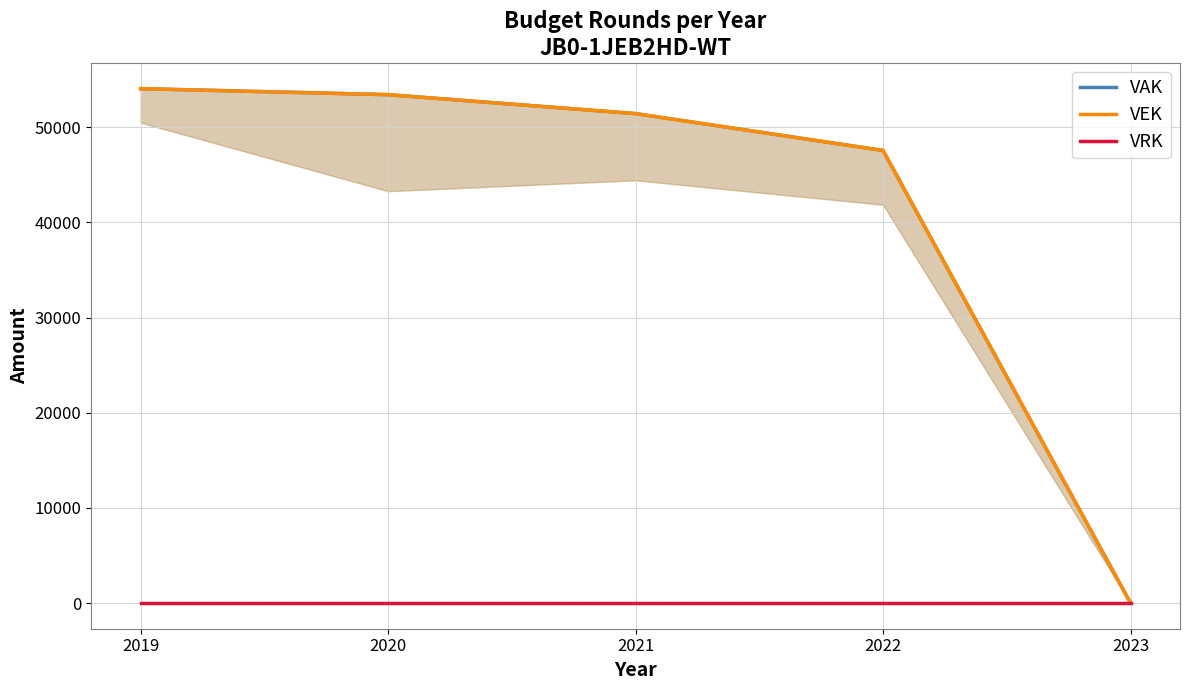

Where is VRK nearest to the value 0?

2019